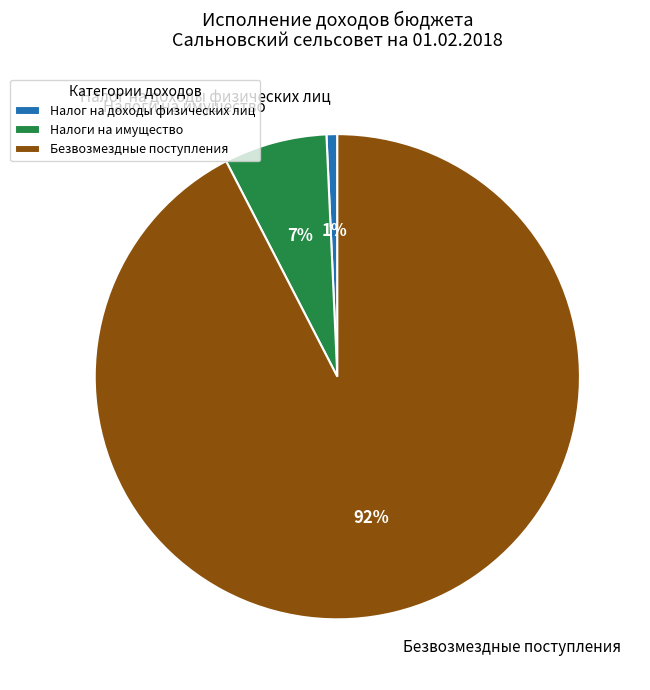

Combined, do Налог на доходы физических лиц and Безвозмездные поступления account for over 50%?

Yes